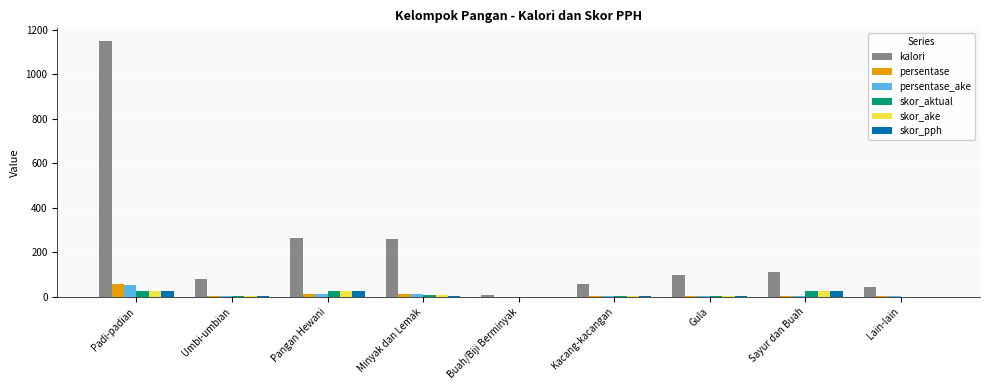

Which series has the largest range (max minus min)?

kalori